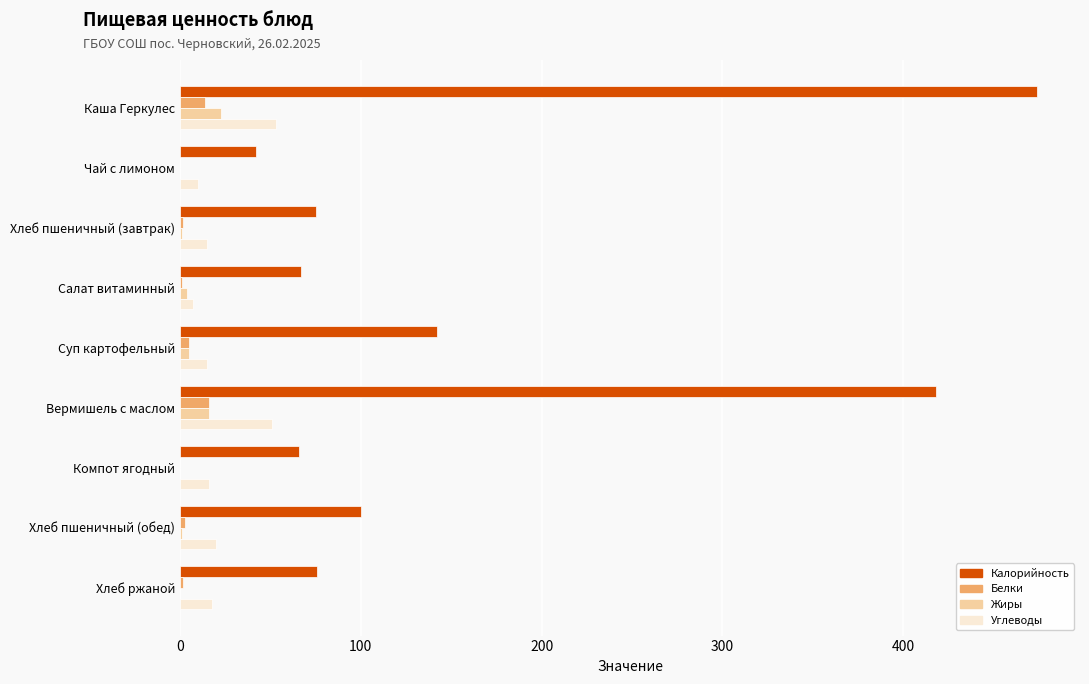

What is the highest value of the Жиры series?

23.0